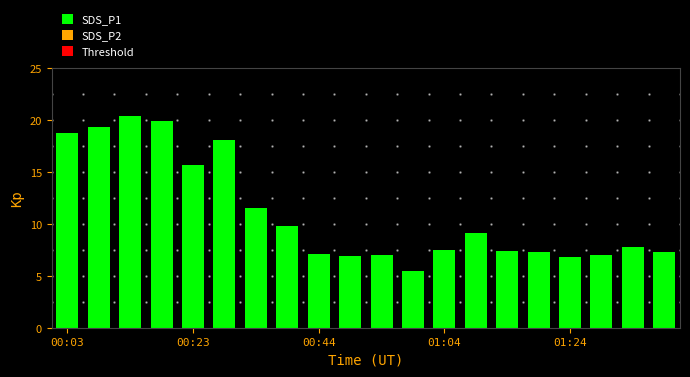

How many distinct data groups are displayed?

1